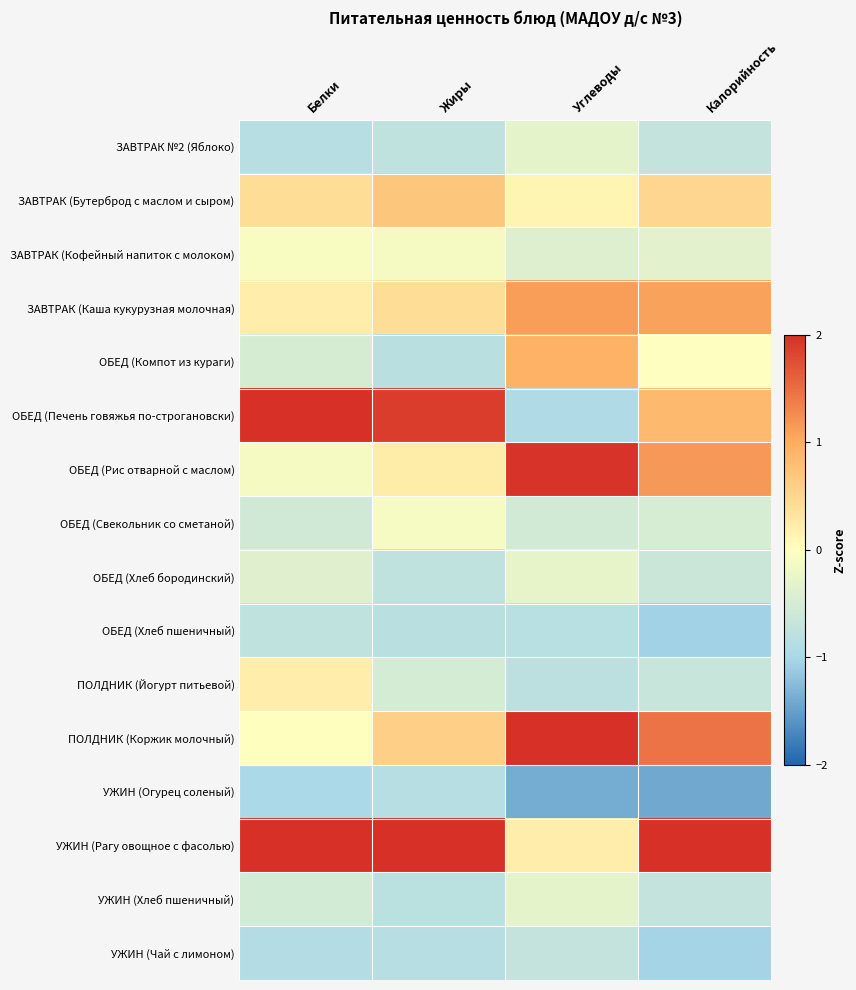

What is the greatest value displayed?

2.8